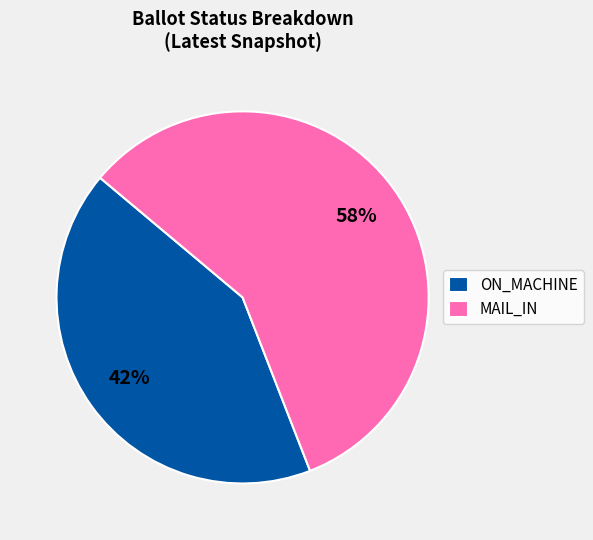

To the nearest percent, what is the combined percentage of MAIL_IN and ON_MACHINE?

100%